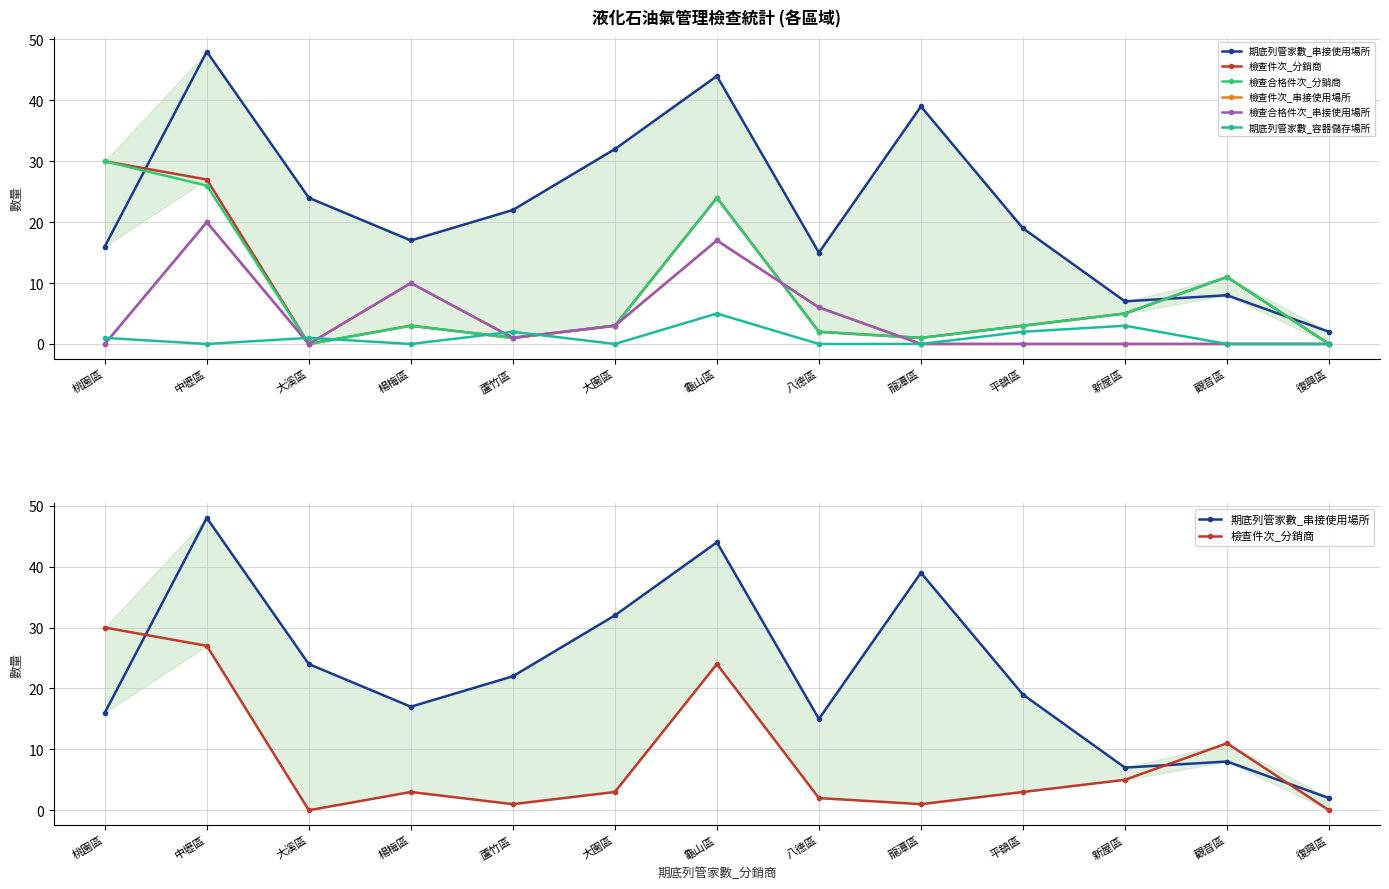

Which series has the widest spread of values?

期底列管家數_串接使用場所